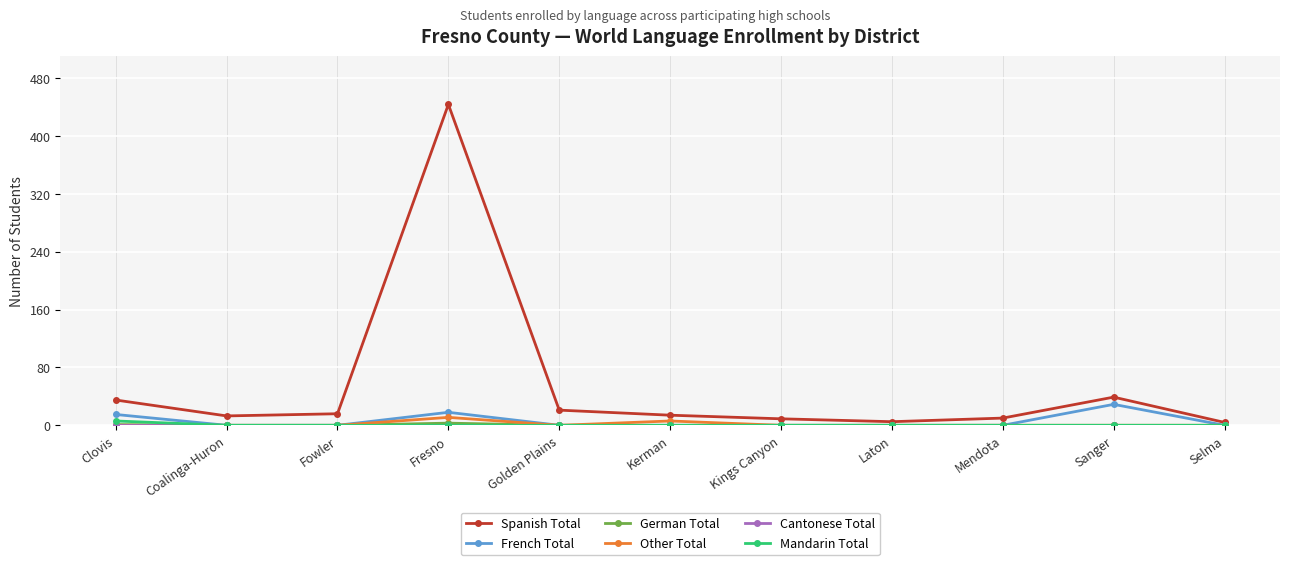

Which category has the highest value across all series?

Fresno